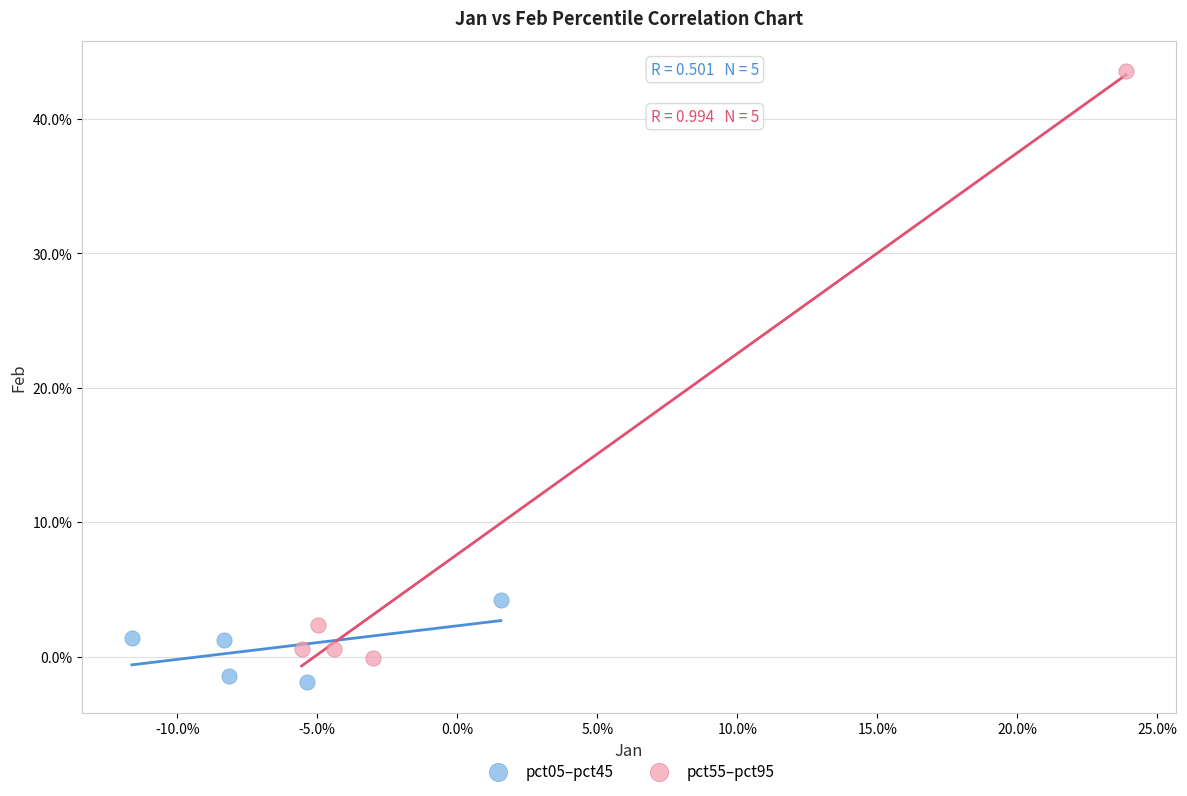

Which series has the widest spread of Y values?

pct55–pct95